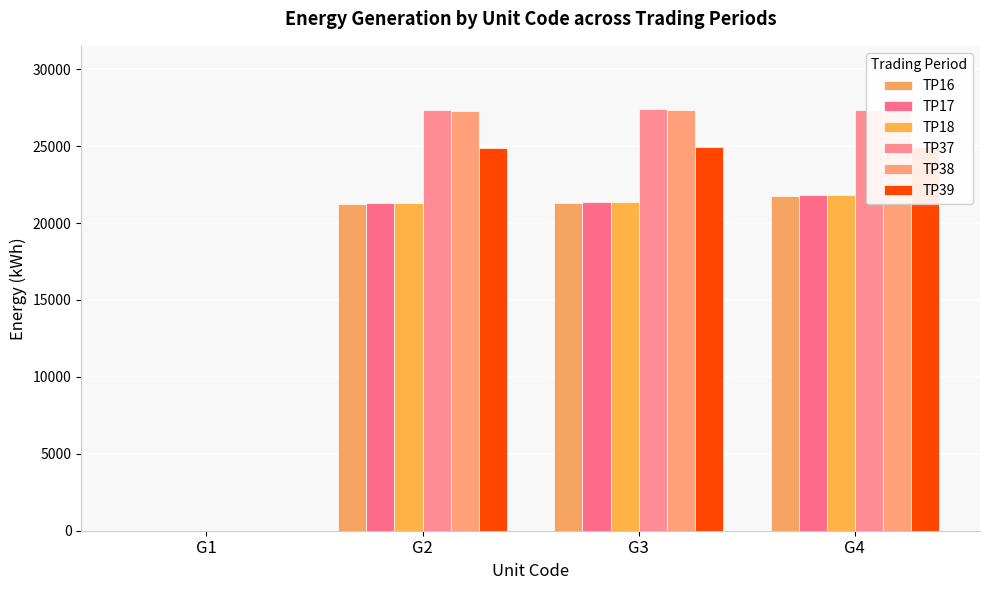

What is the greatest value displayed?

27407